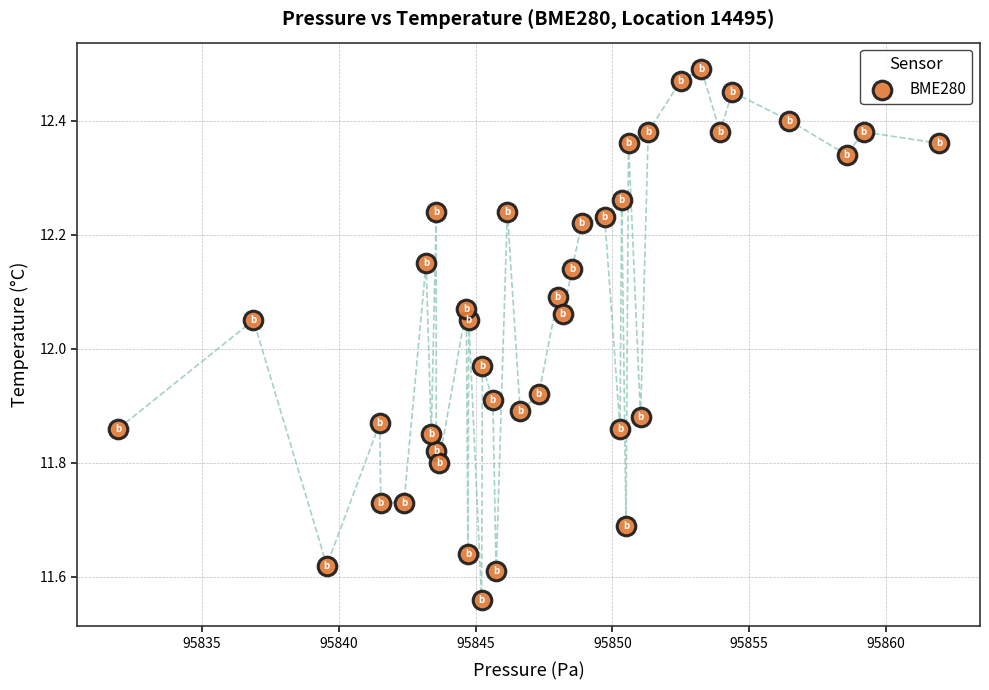

What is the range of Y values (max minus min)?

0.9